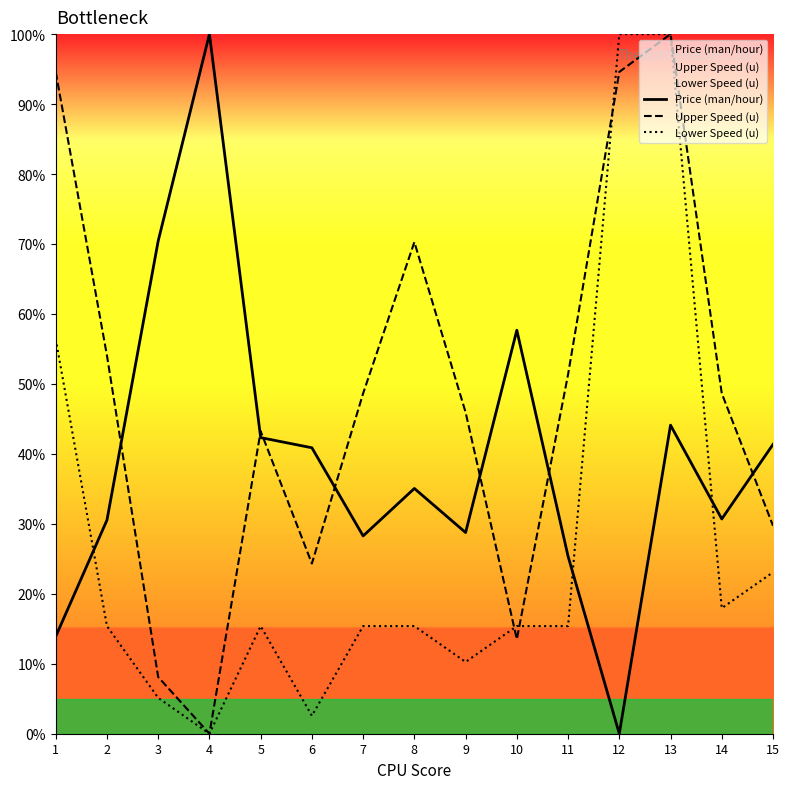

List the series in order of their peak value, highest first.

Price (man/hour), Upper Speed (u), Lower Speed (u)